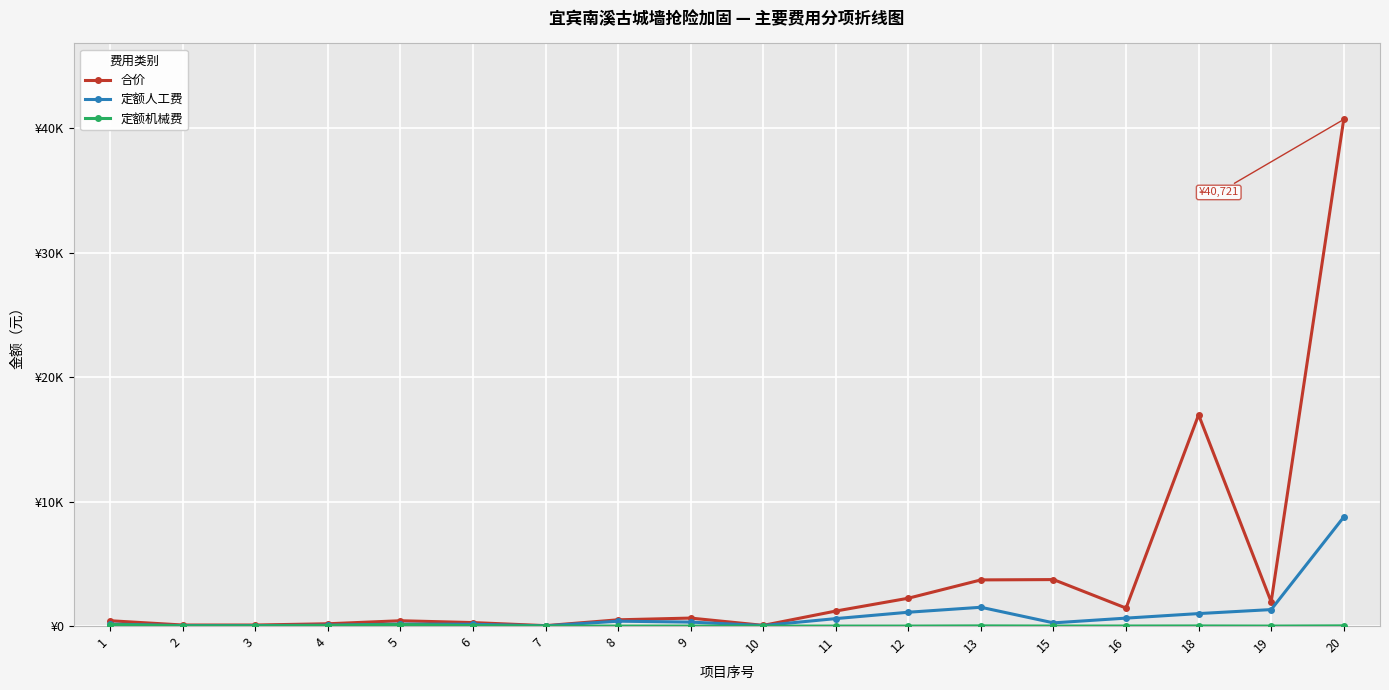

Reading right to left, transcribe all the data shown in this chart.

合价: 20=40720.6	19=1947.3	18=16978.7	16=1444.8	15=3736.7	13=3711.2	12=2239.6	11=1208.7	10=56.2	9=643.0	8=503.9	7=34.3	6=281.1	5=429.0	4=185.0	3=84.5	2=84.5	1=429.0
定额人工费: 20=8759.4	19=1325.4	18=1003.9	16=638.6	15=258.6	13=1511.4	12=1112.8	11=600.6	10=43.8	9=319.5	8=392.9	7=16.7	6=145.5	5=160.0	4=74.6	3=38.5	2=38.5	1=160.0
定额机械费: 20=17.3	19=0.0	18=10.2	16=5.0	15=1.5	13=15.3	12=0.0	11=0.0	10=0.0	9=0.0	8=0.0	7=5.4	6=34.8	5=120.5	4=45.1	3=15.1	2=15.1	1=120.5